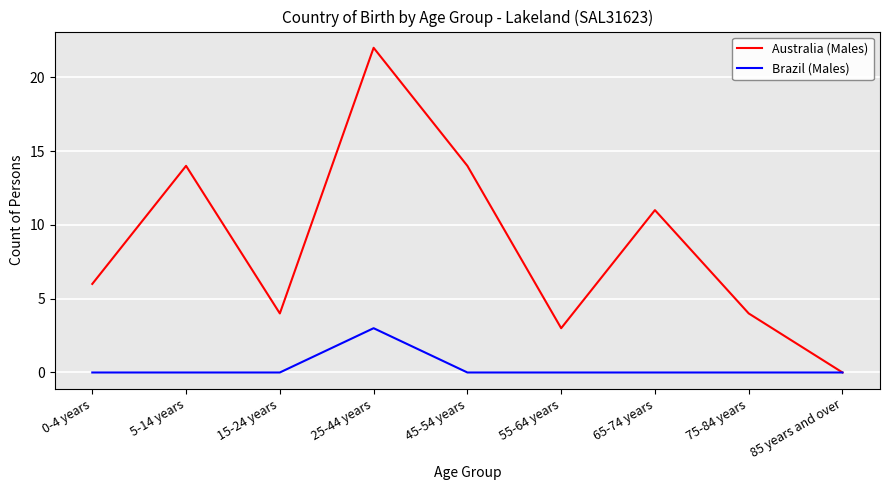

At which label does Brazil (Males) reach its peak?

25-44 years